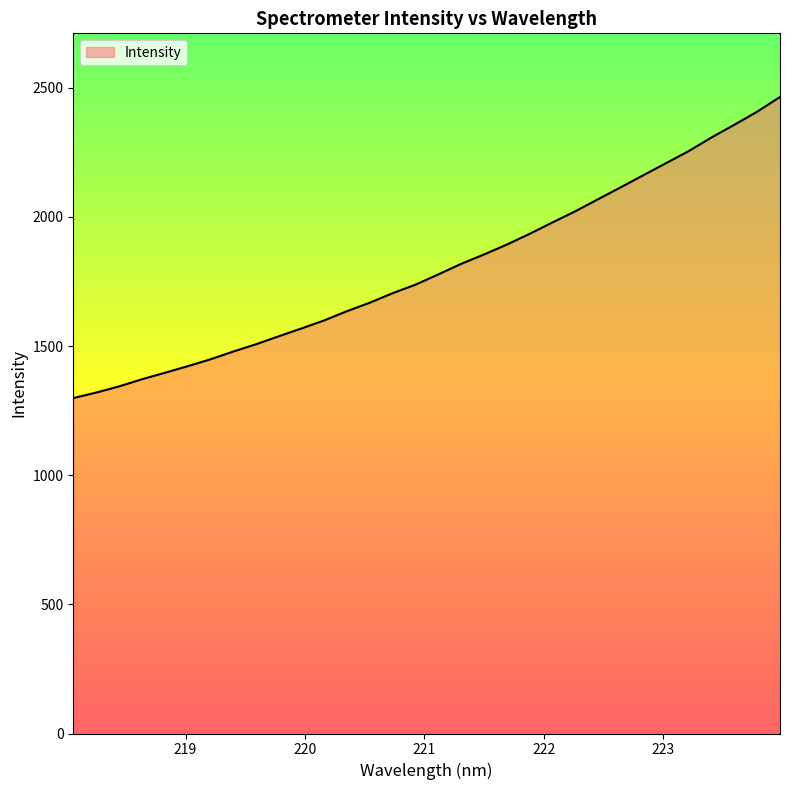

What is the difference between the maximum and minimum values?

1165.8